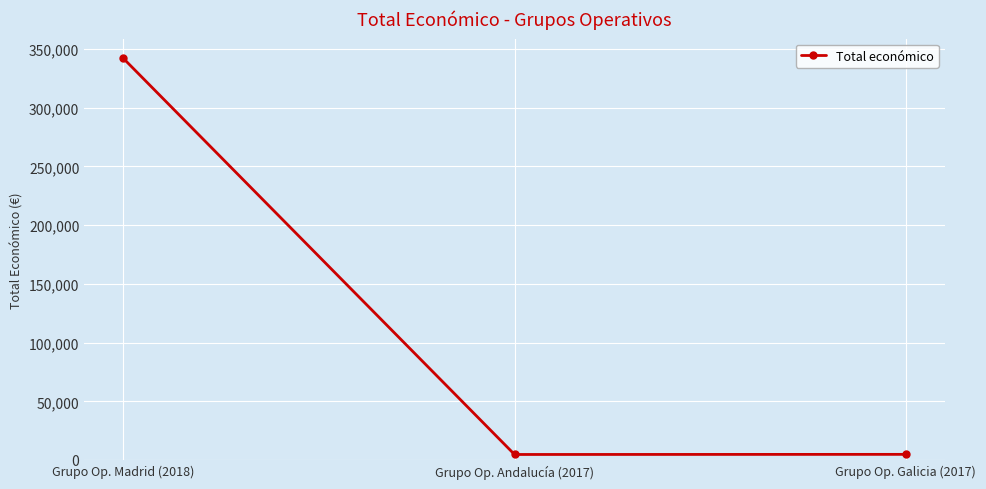

How many values are below 4800?

1